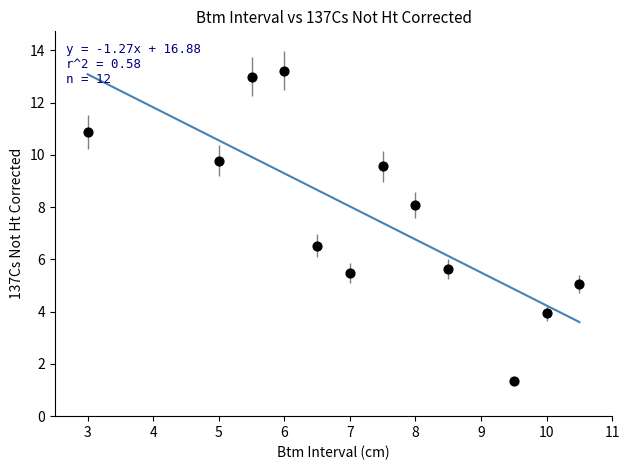

What Y value in the scatter plot is closest to 7?

6.5